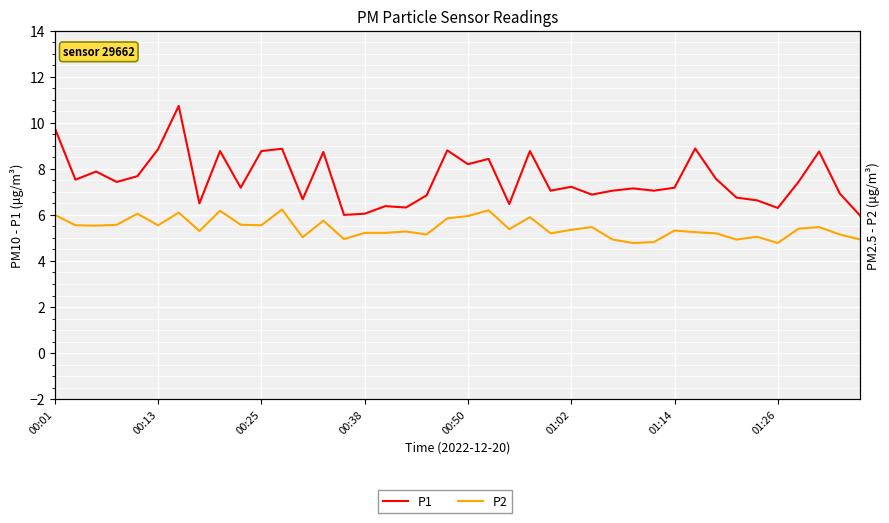

Rank the series at 14 from highest to lowest value.

P1, P2